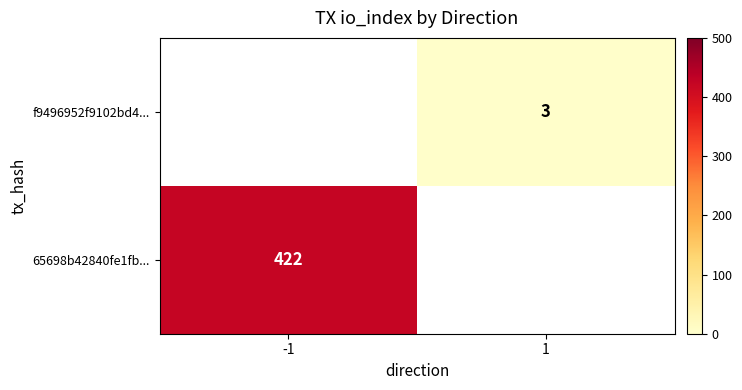

True or false: 65698b42840fe1fb... has a value of 422 at -1.

True